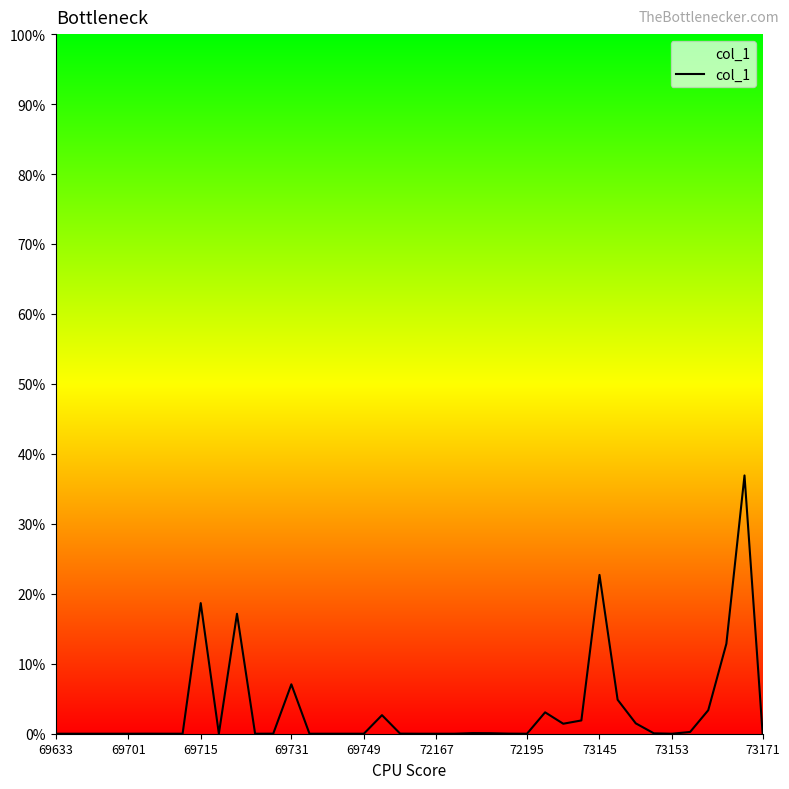

What is the maximum value shown in the chart?

36.9